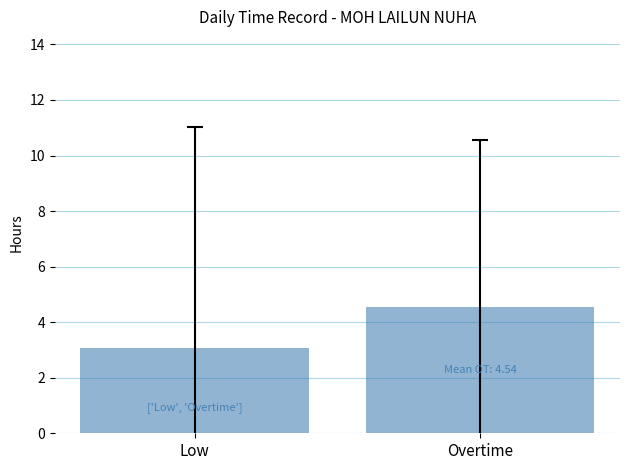

What is the value of the 1st bar from the left?

3.1